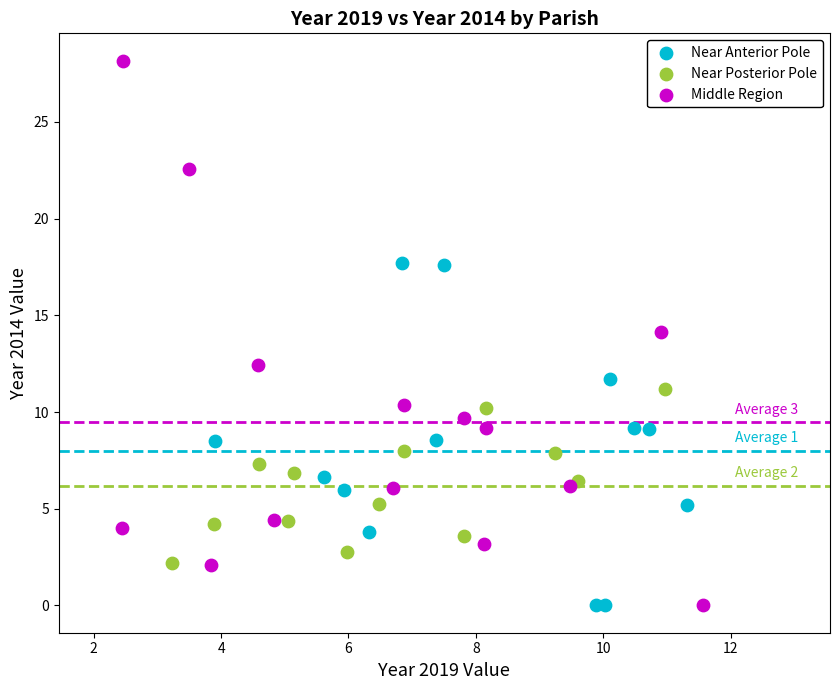

Which series reaches the maximum Y coordinate?

Middle Region